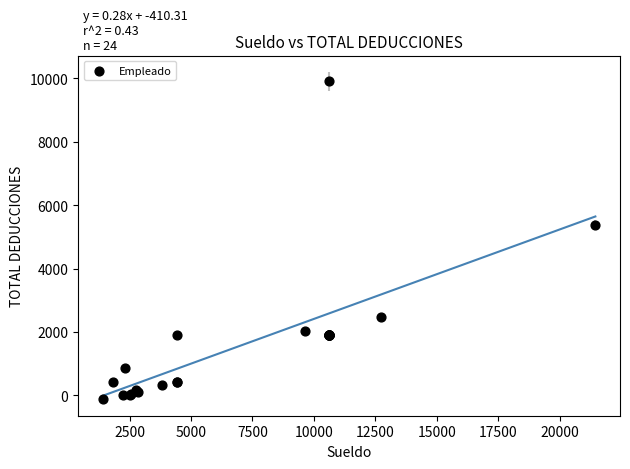

What Y value in the scatter plot is closest to 4889?

5374.4